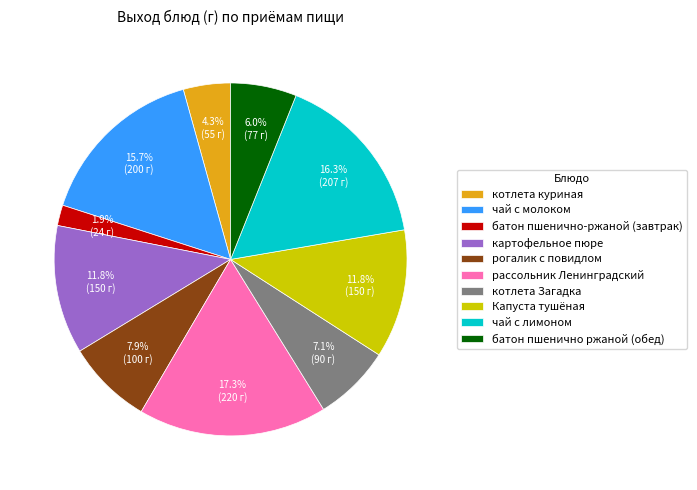

What is the ratio of the value at чай с лимоном to the value at батон пшенично ржаной (обед)?

2.7